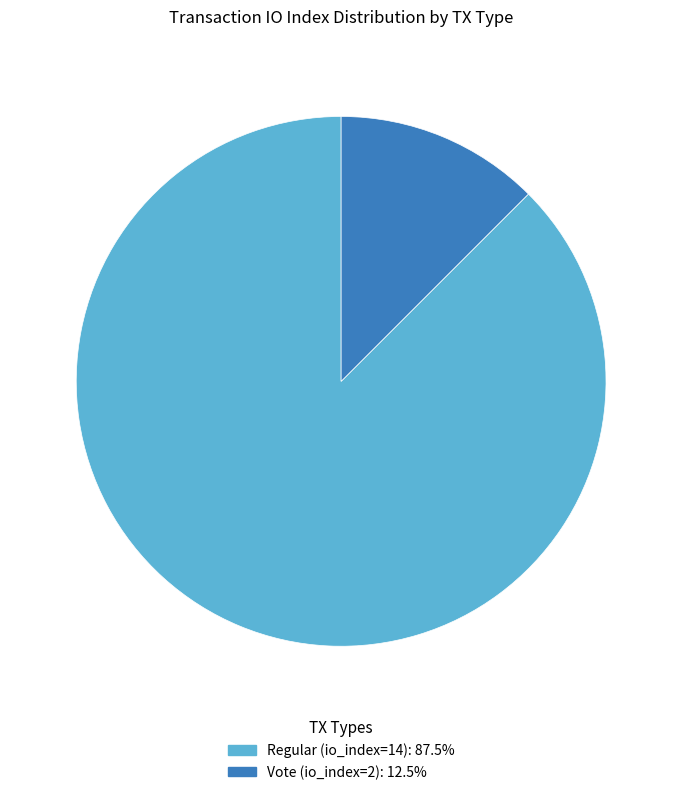

Rank the categories by value from lowest to highest.

Vote (io_index=2), Regular (io_index=14)